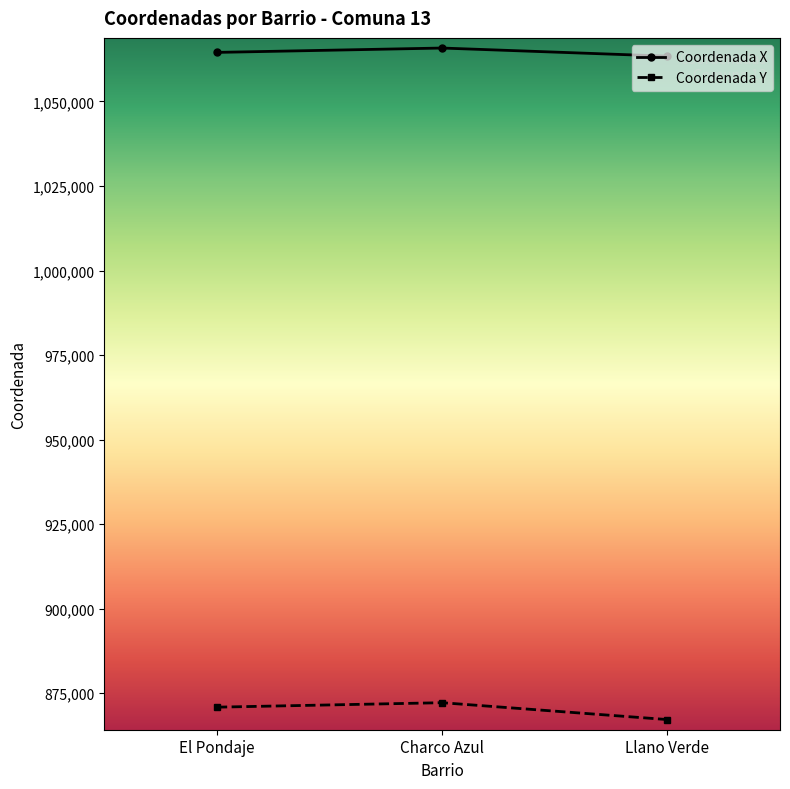

Which series has the largest total across all categories?

Coordenada X